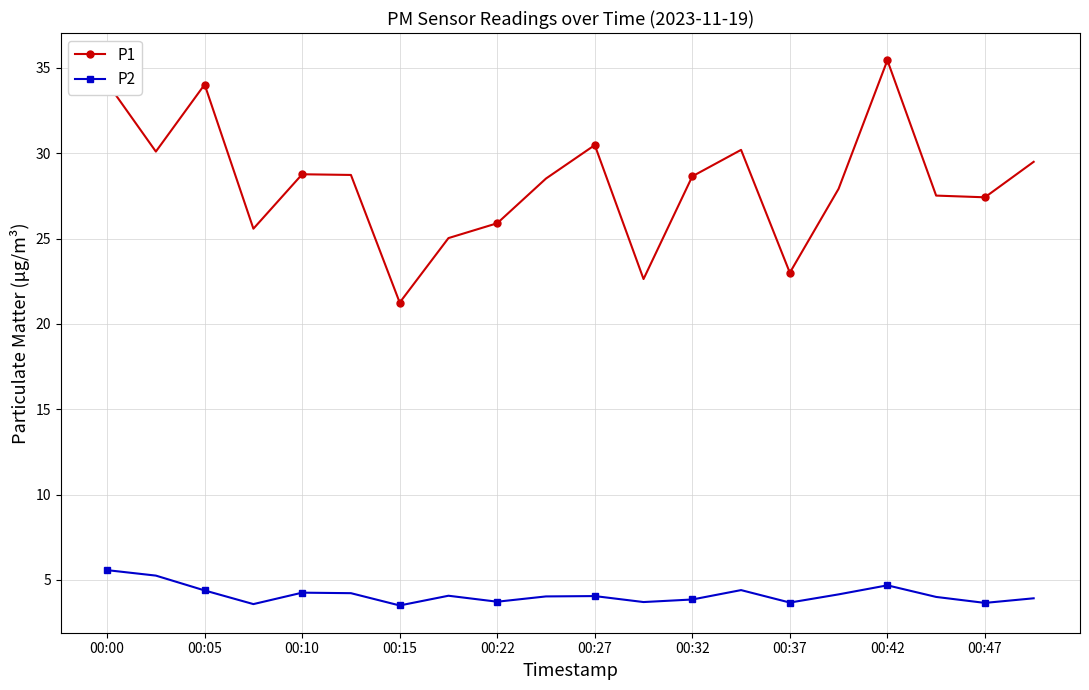

How many interior local valleys does the P1 series have?

6